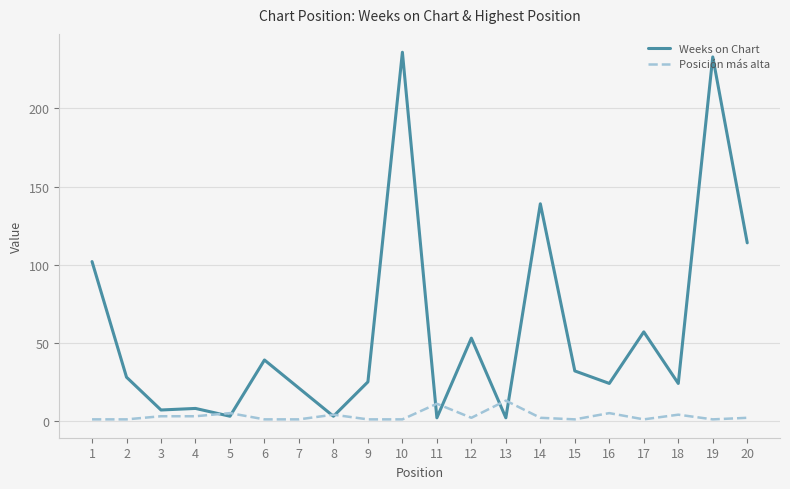

After their last crossing, which series has the higher values: Weeks on Chart or Posición más alta?

Weeks on Chart